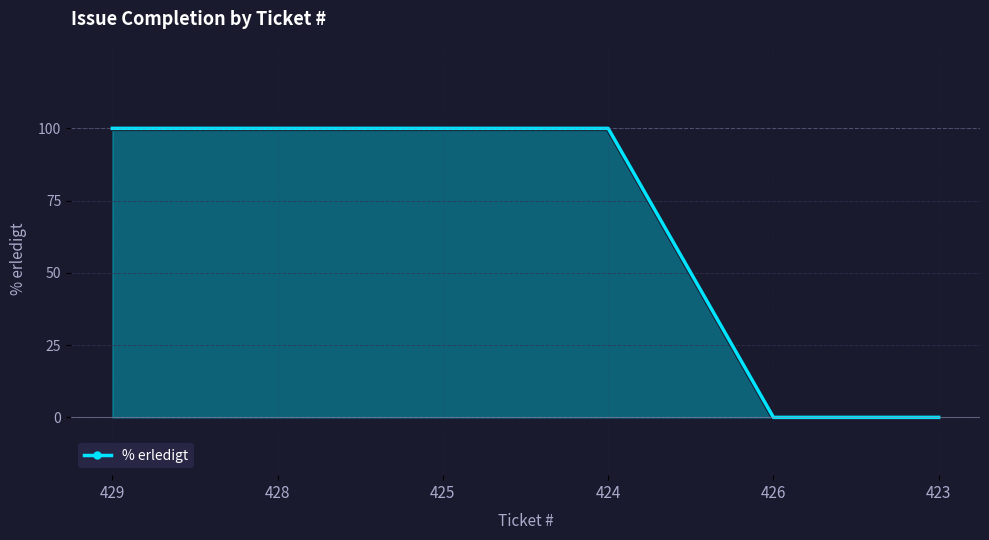

Reading left to right, extract all data points from this chart.

429=100	428=100	425=100	424=100	426=0	423=0